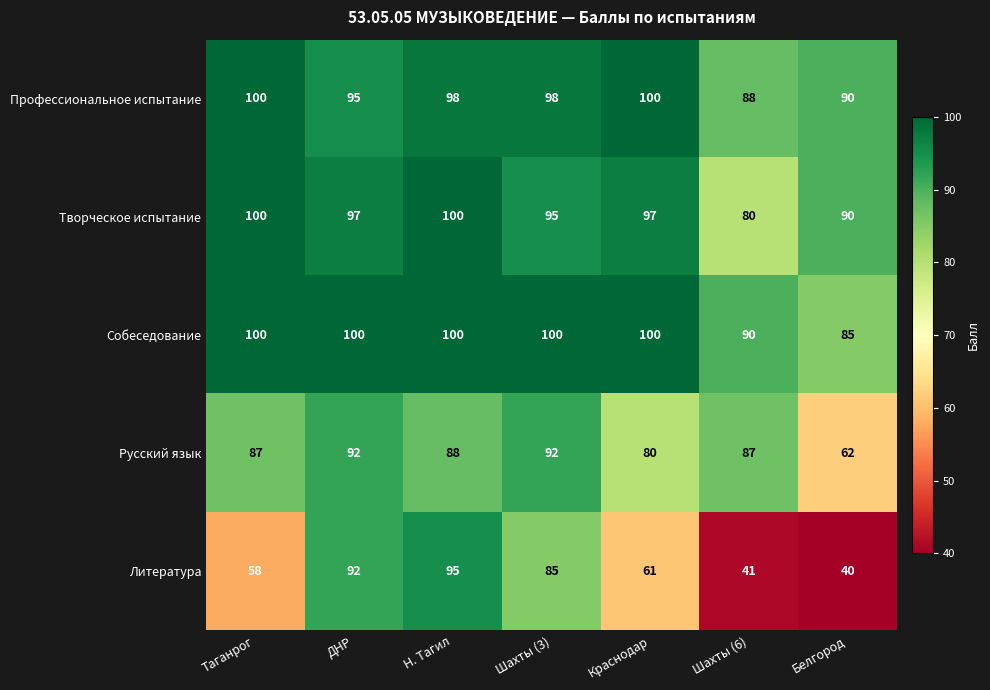

What is the difference between the highest and lowest values at Белгород?

50